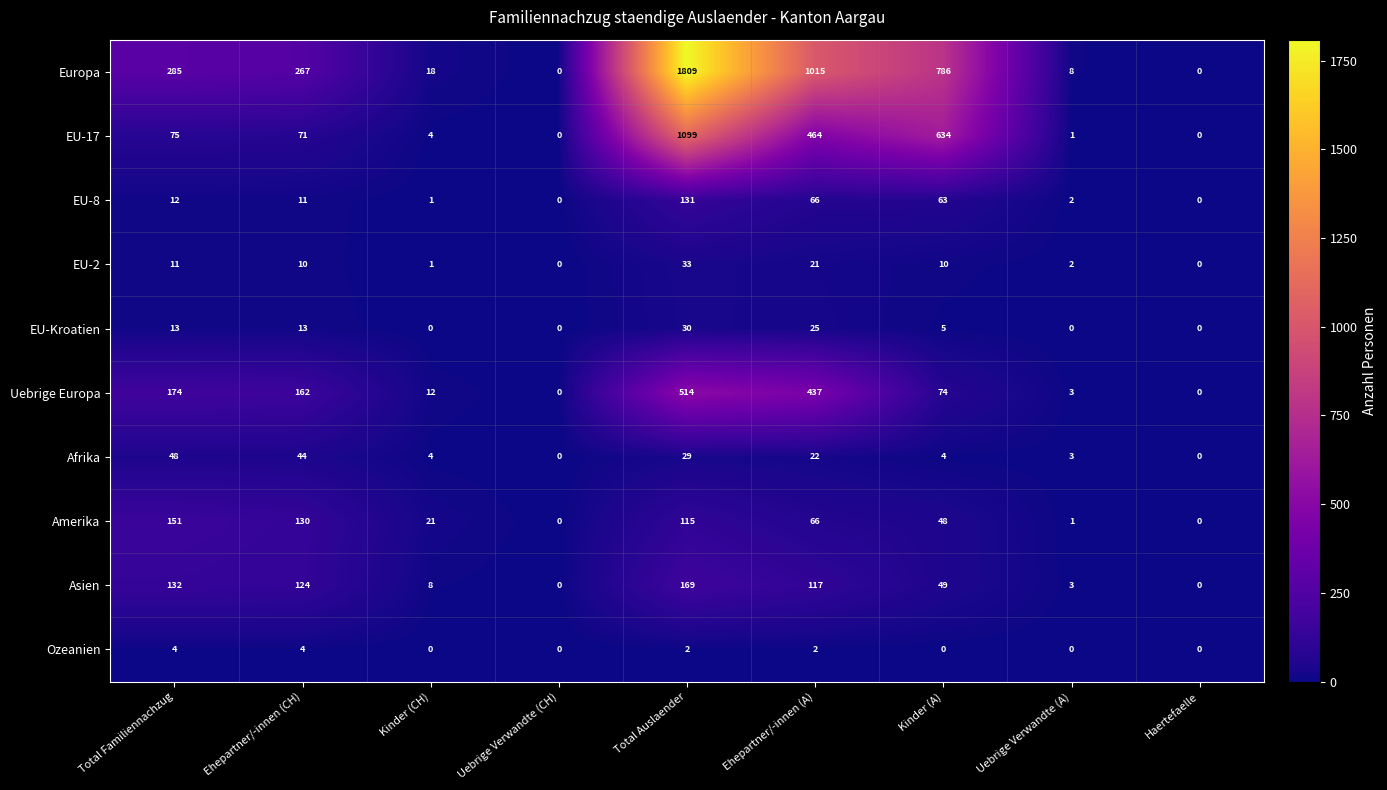

What is the difference between the second highest and minimum values in the Uebrige Europa series?

437